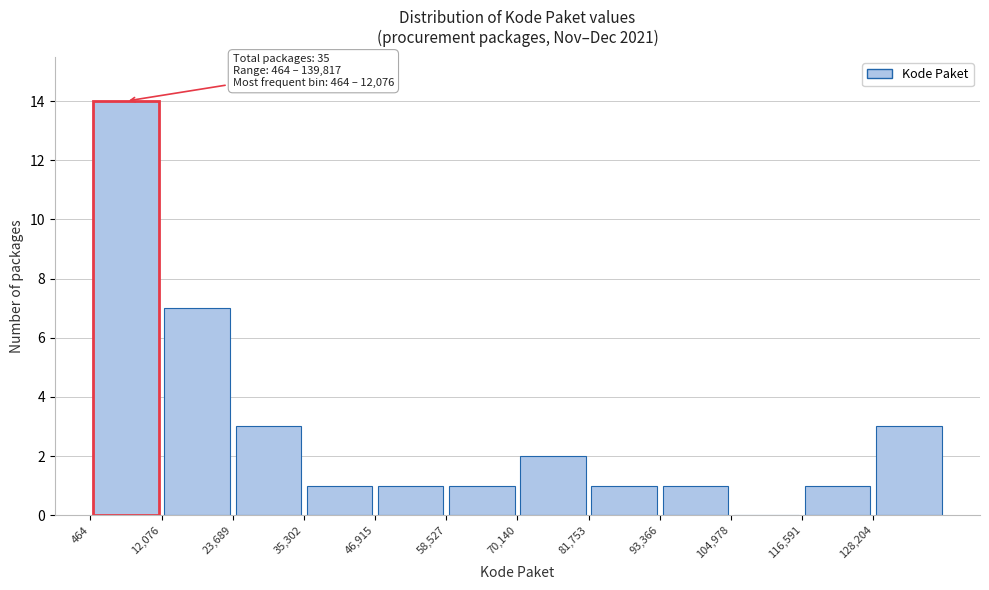

Which range on the x-axis has the tallest bar?

0 to 12000